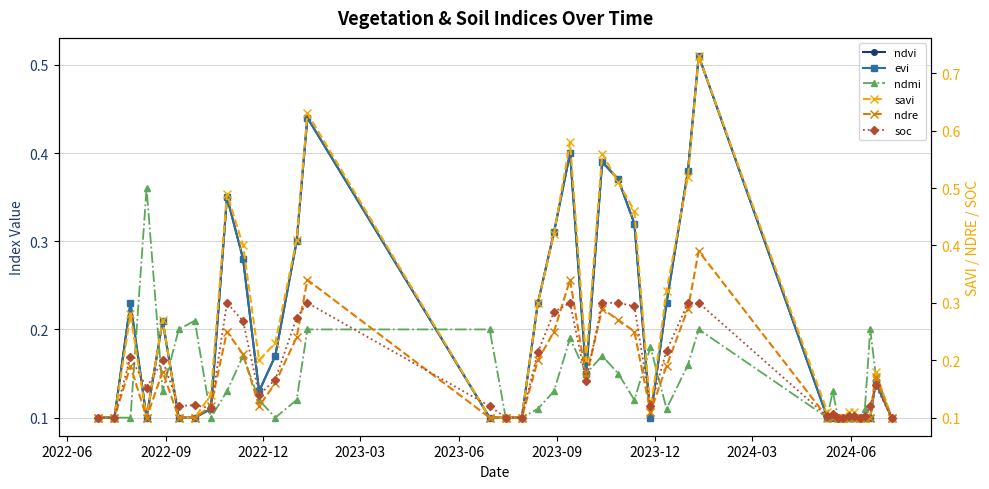

What is the difference between the maximum and second lowest values in the soc series?

0.2